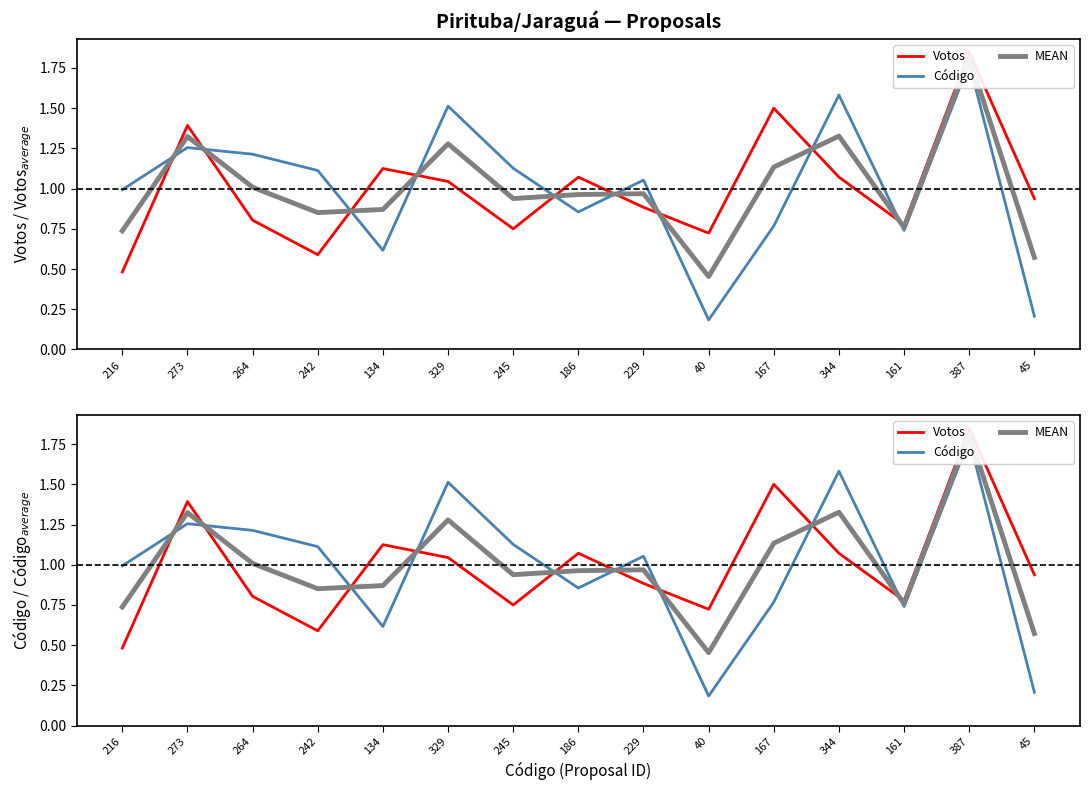

What are all the series names shown in the legend?

Votos, Código, MEAN